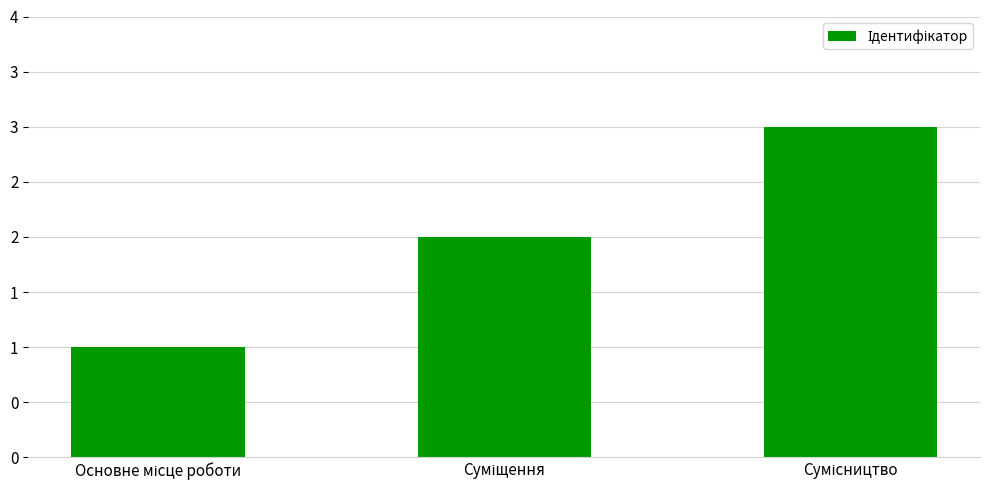

Which has a higher value, Сумісництво or Суміщення?

Сумісництво